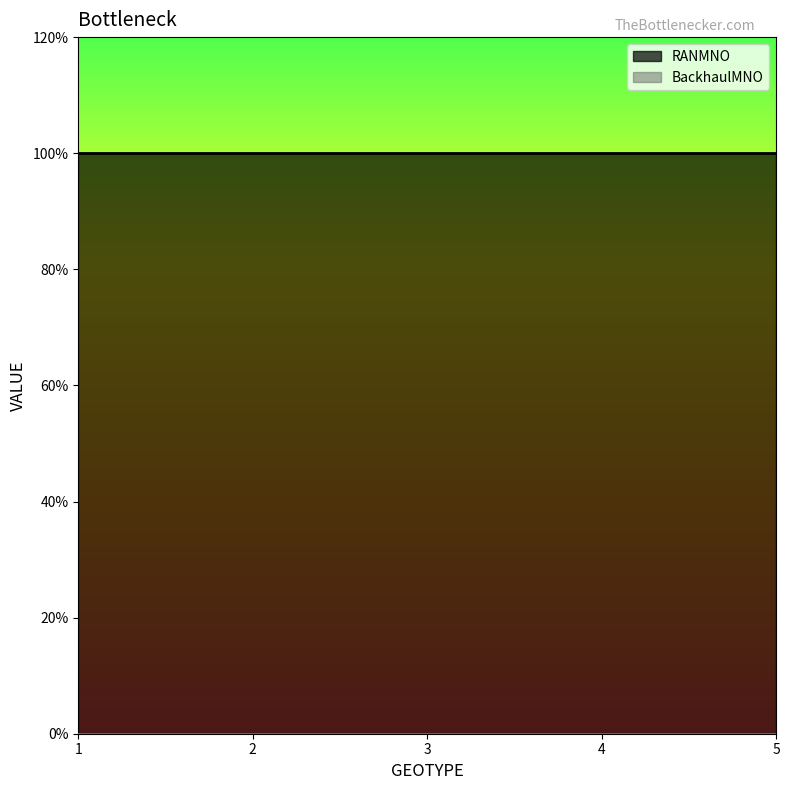

True or false: BackhaulMNO and RANMNO intersect in this chart.

False